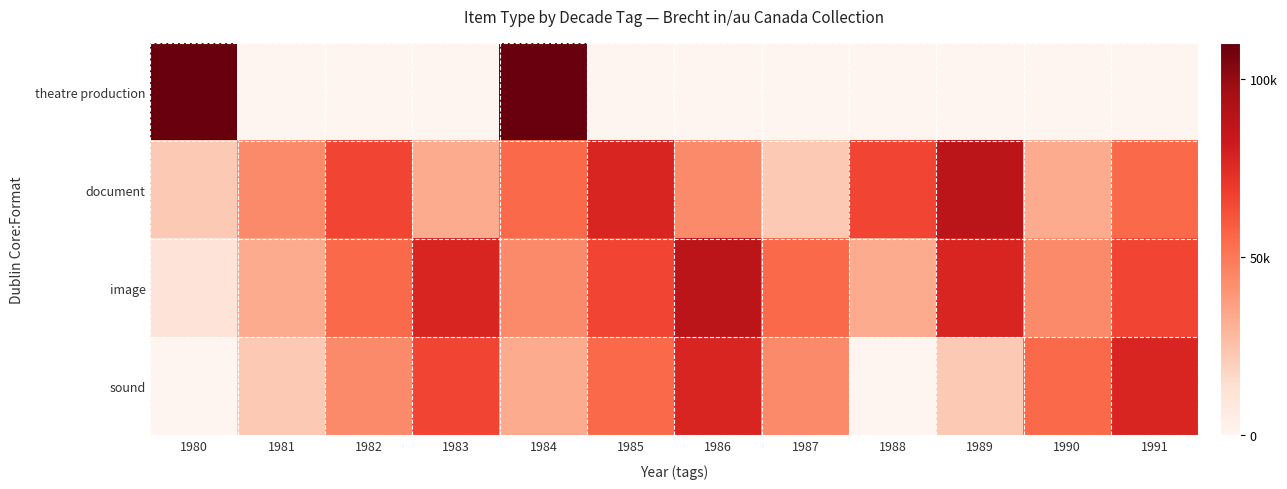

At which category is the sum across all series the highest?

1984